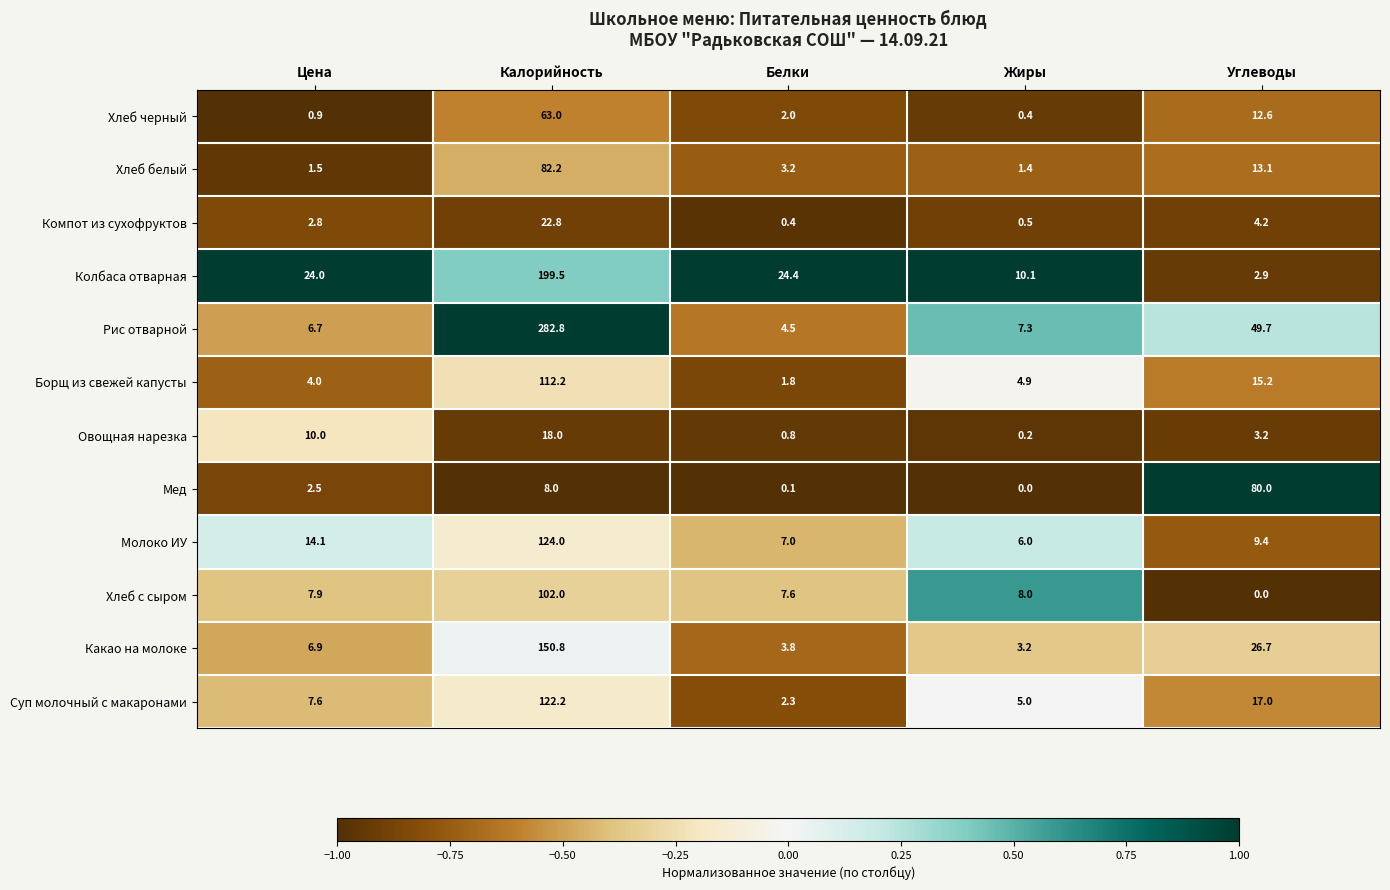

Which series has the widest spread of values?

Рис отварной